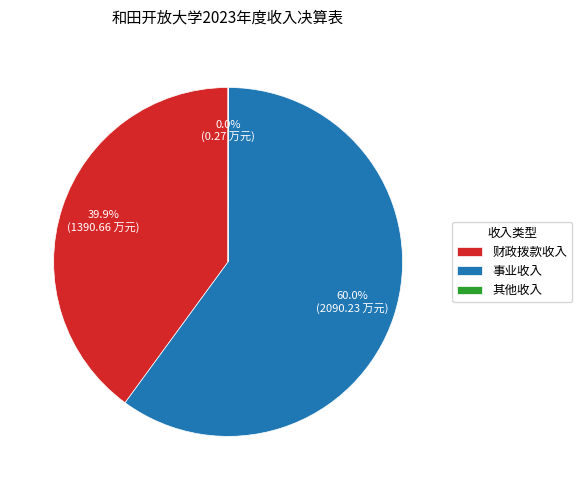

Is the sum of 财政拨款收入 and 事业收入 greater than half?

Yes